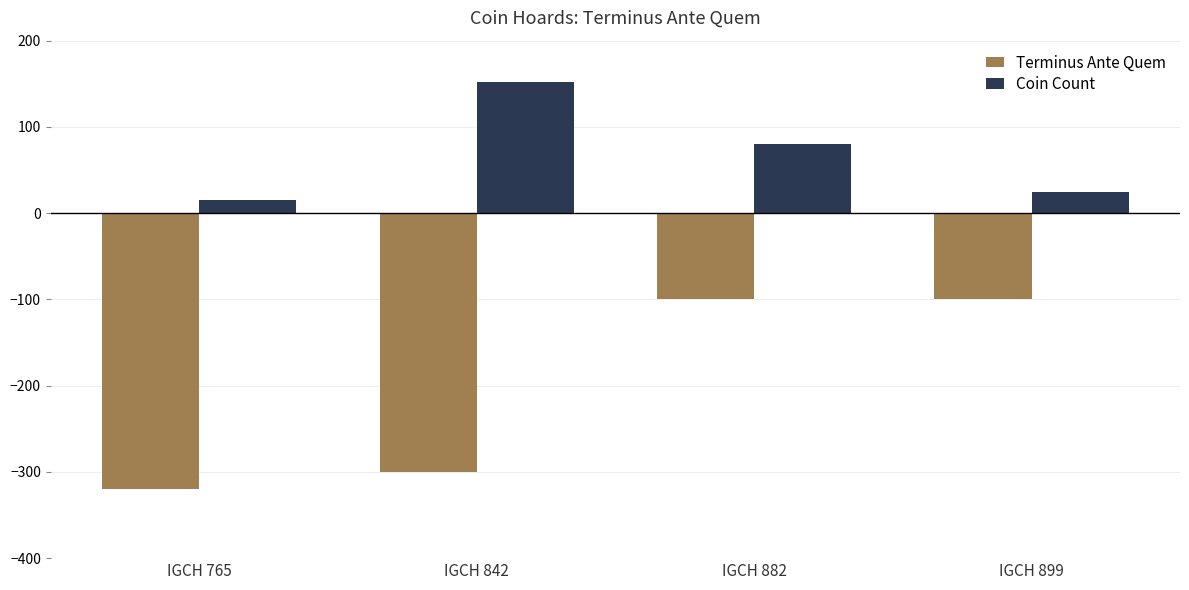

Are the bars horizontal?

No